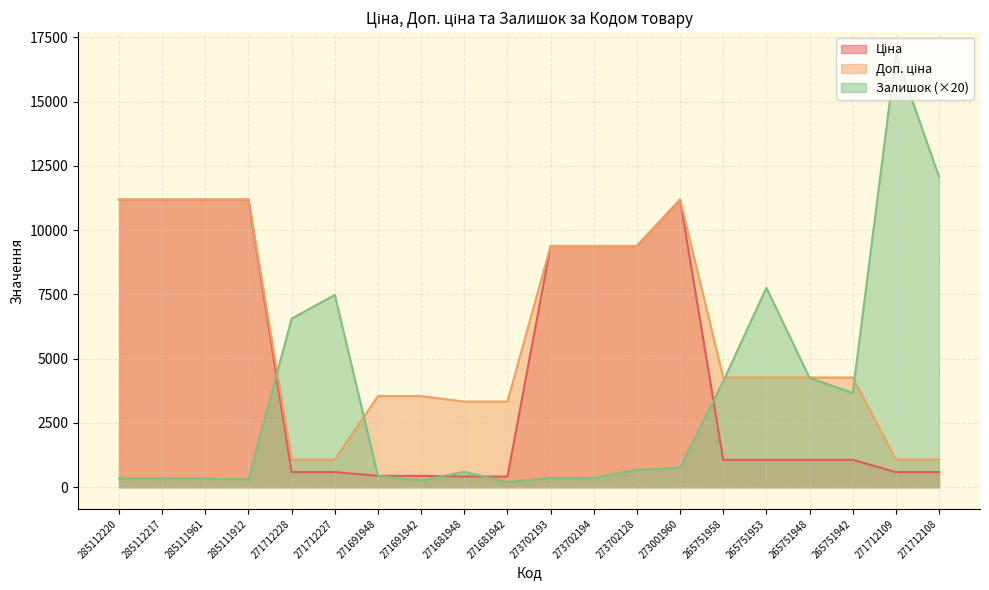

At which category is the sum across all series the highest?

273001960